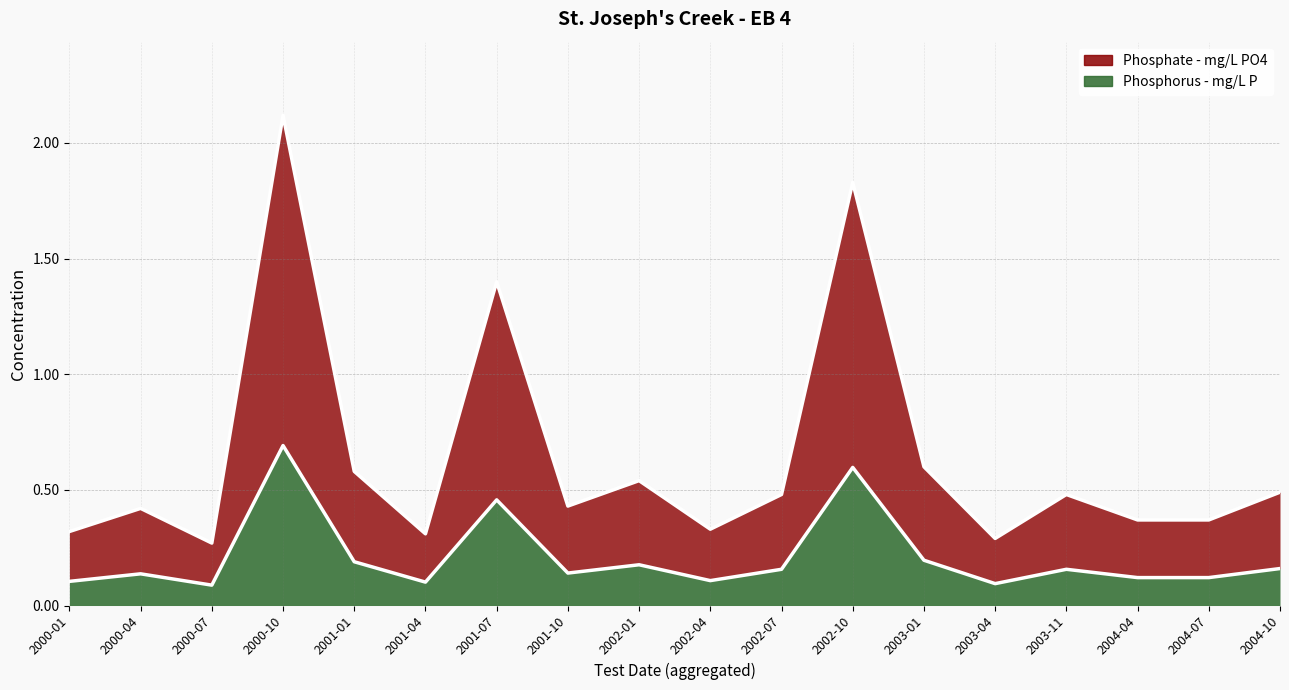

What is the greatest value displayed?

2.1